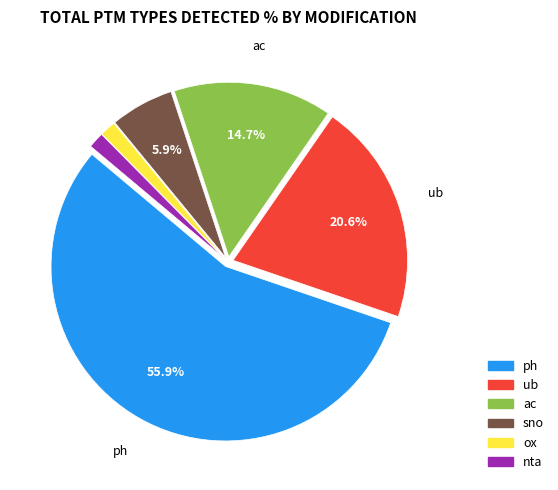

Count the number of slices in the pie.

6